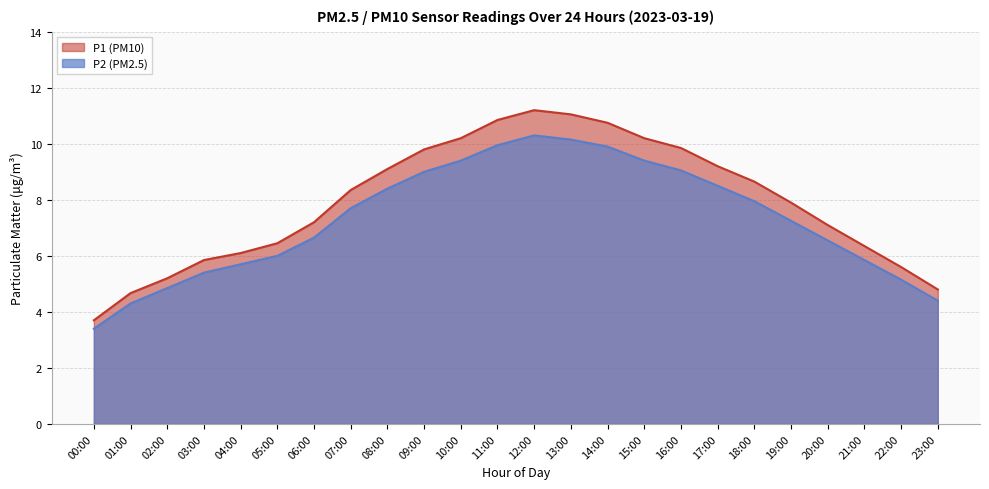

What are all the series names shown in the legend?

P1 (PM10), P2 (PM2.5)